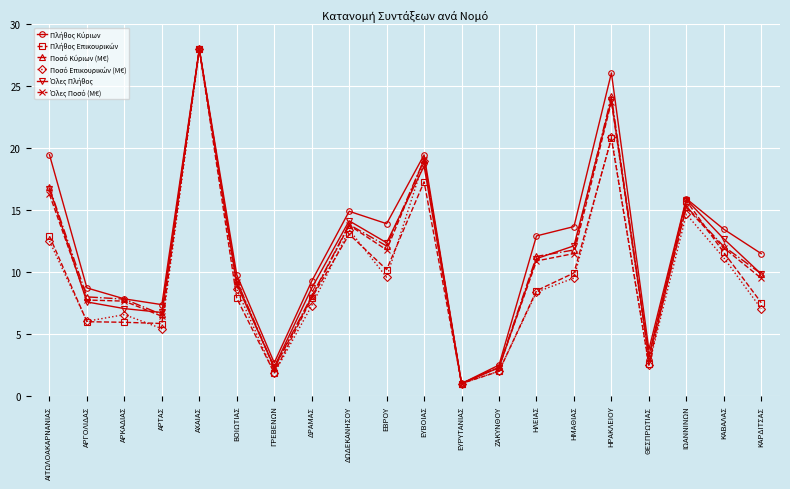

At which category is the sum across all series the highest?

ΑΧΑΙΑΣ